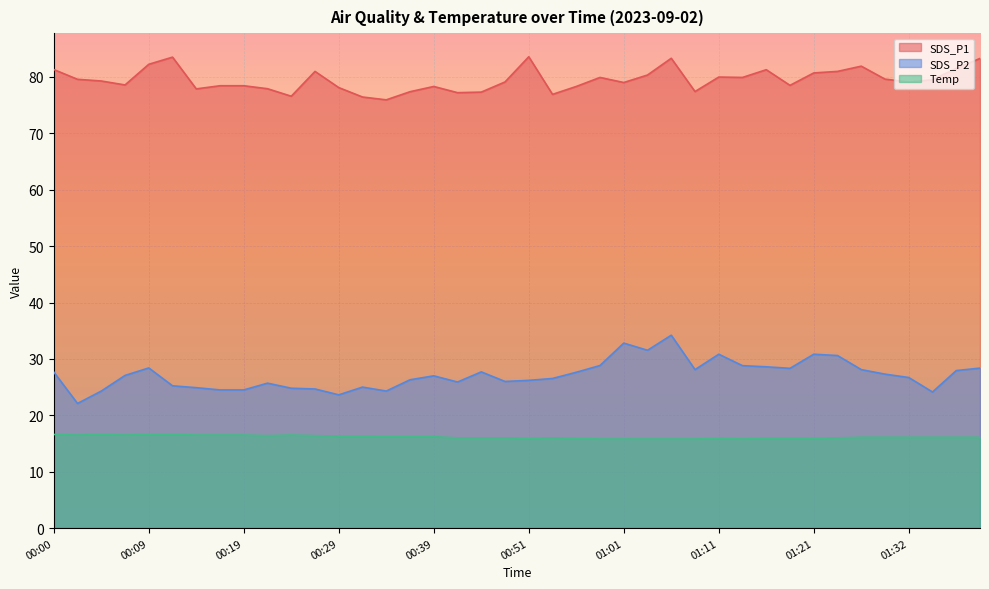

Which label corresponds to the largest value in the chart?

00:51